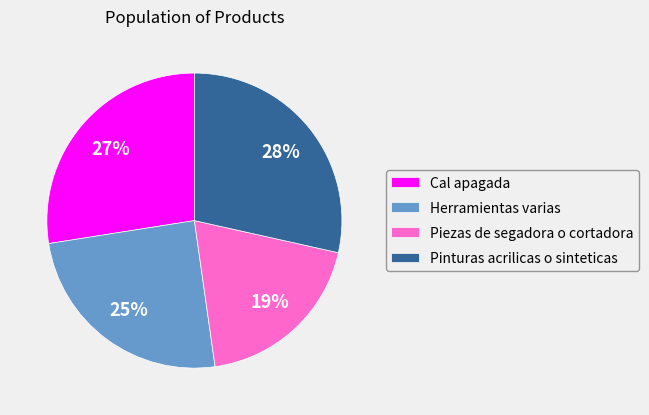

Which category has the biggest portion of the pie?

Pinturas acrilicas o sinteticas